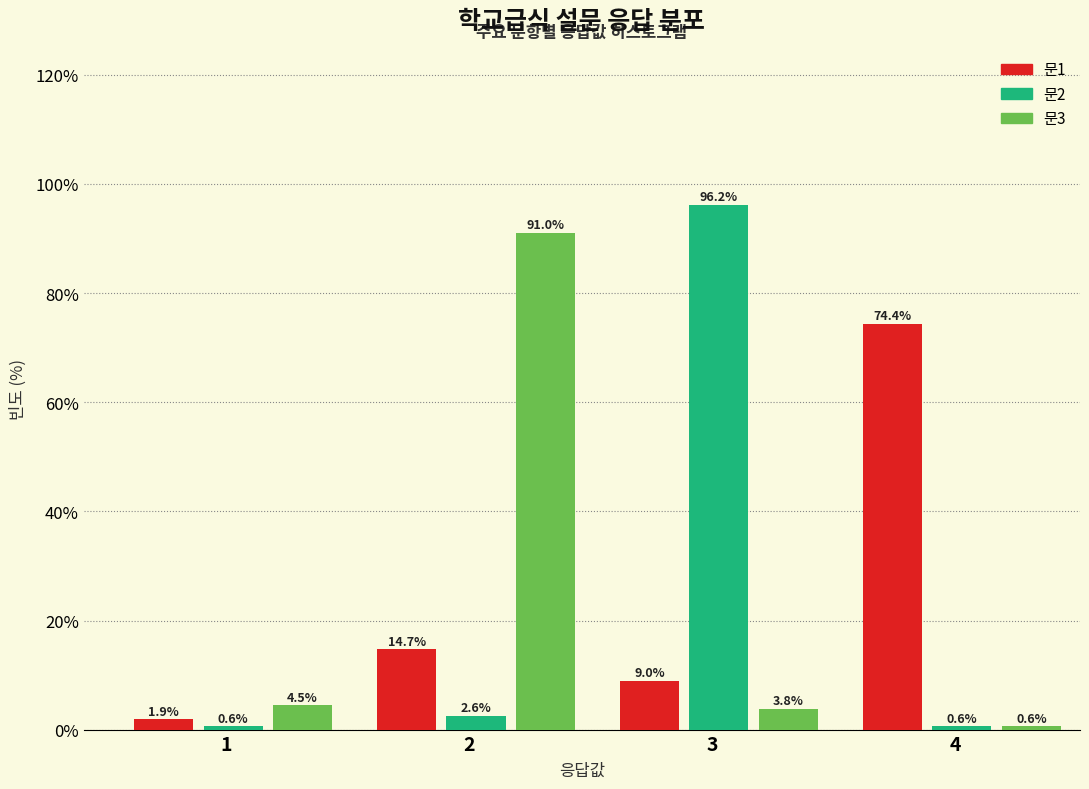

List the series in order of their peak value, lowest first.

문1, 문3, 문2